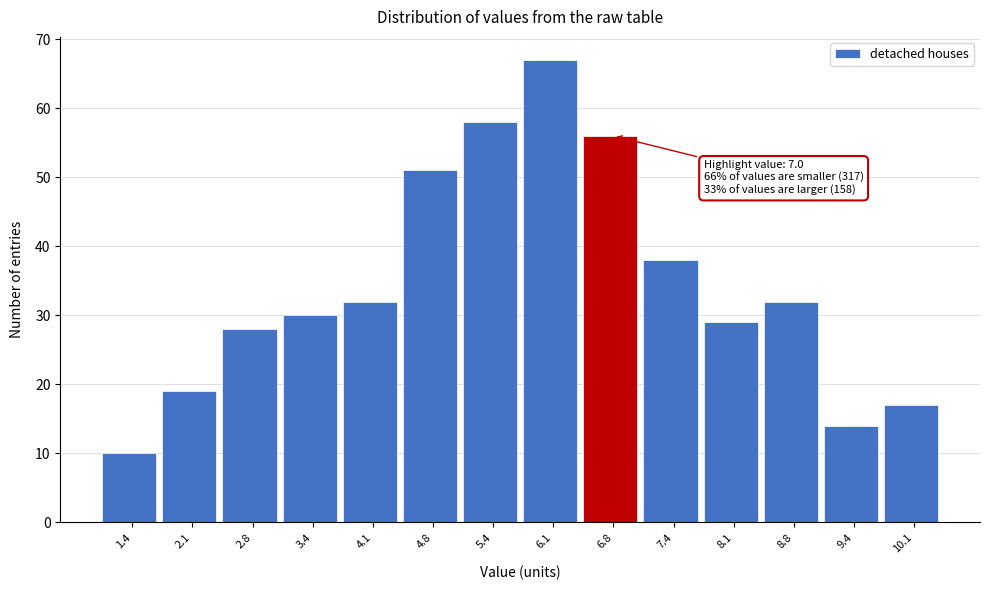

Reading left to right, extract all data points from this chart.

10	19	28	30	32	51	58	67	56	38	29	32	14	17